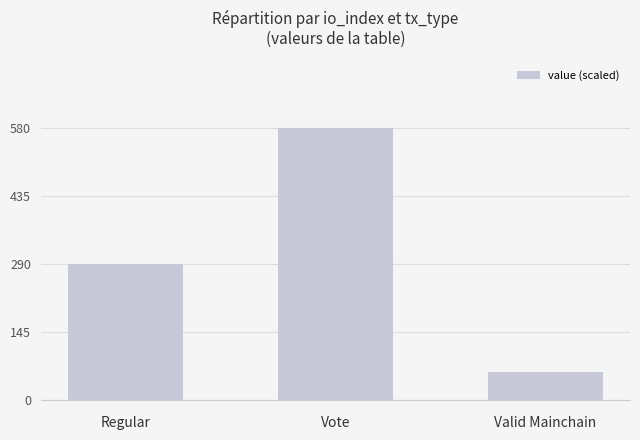

What is the difference between the values at Vote and Regular?

290.2